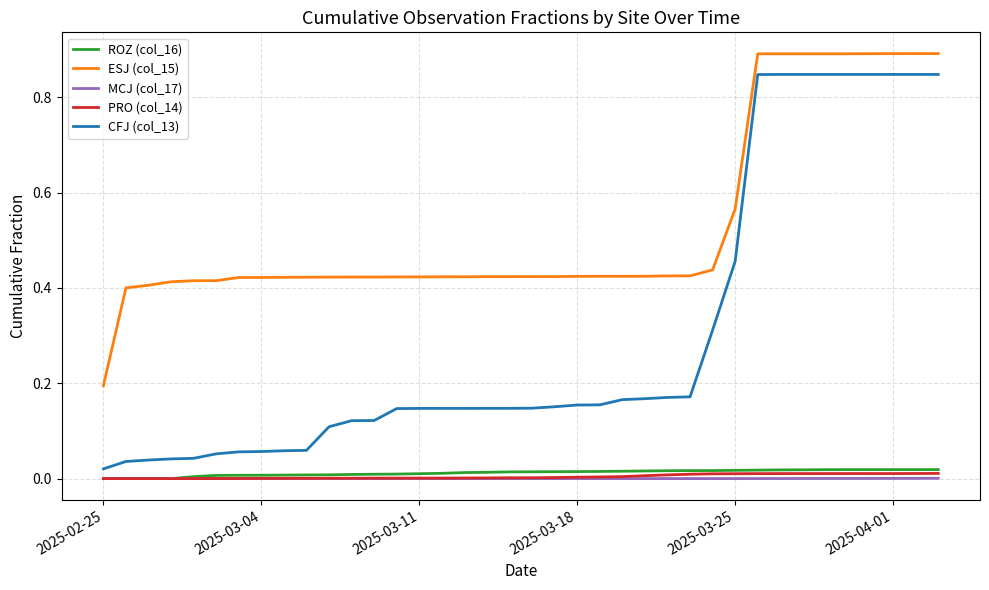

What is the sum of all ESJ (col_15) values?

20.2